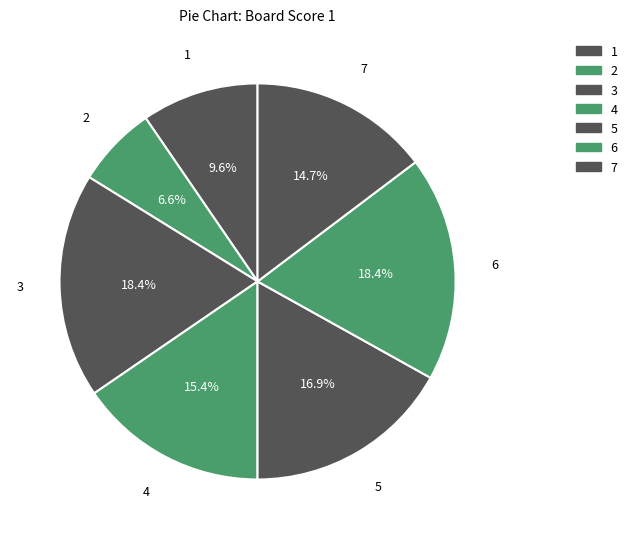

Which has a higher value, 7 or 5?

5